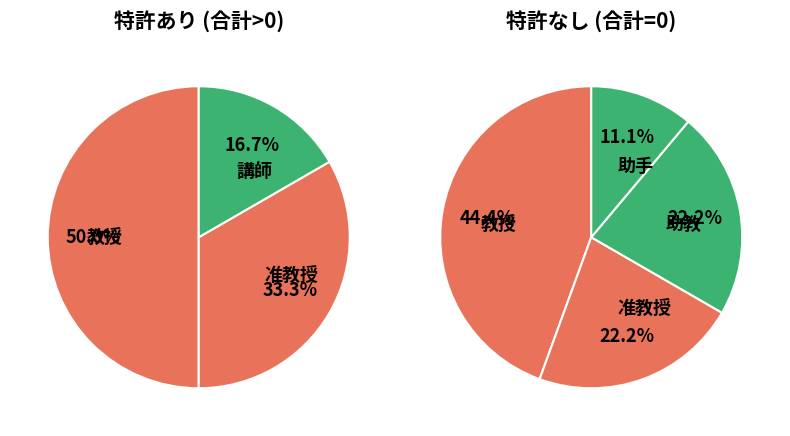

Does 准教授 account for over 50% of the chart?

No